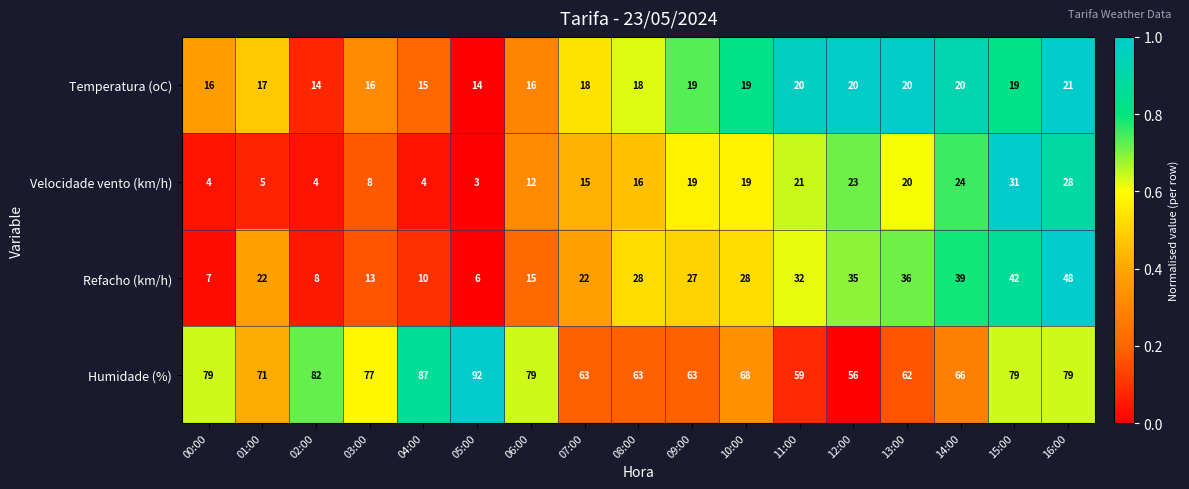

What is the difference between the Temperatura (oC) values at 06:00 and 16:00?

5